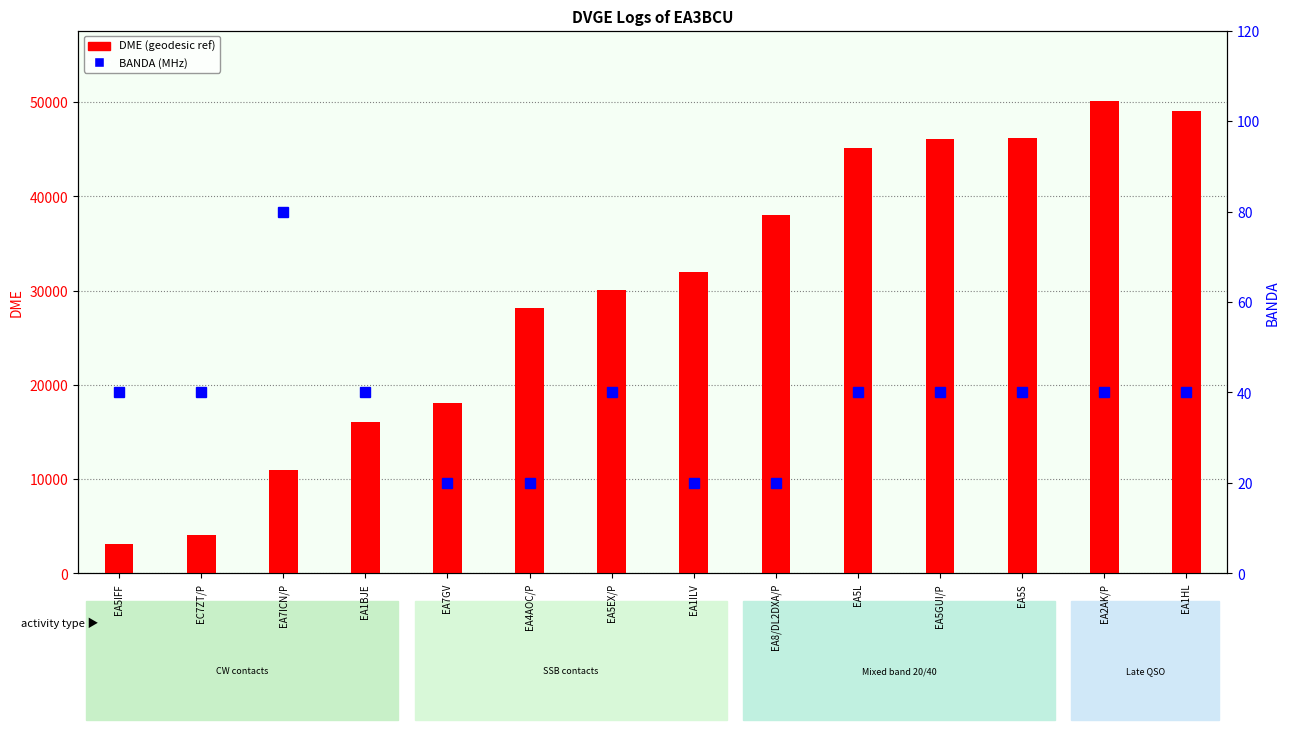

Which has a higher value, EA5S or EA1HL?

EA1HL